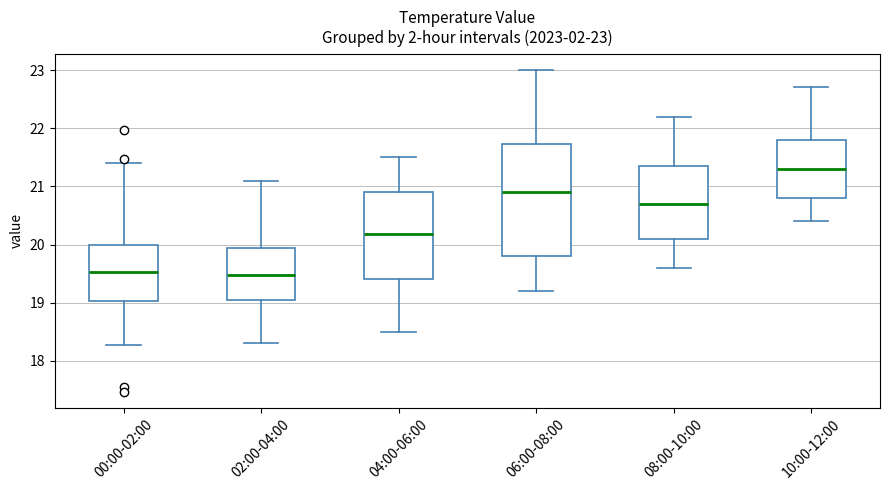

Which box is the tallest, from its lower edge to its upper edge?

06:00-08:00